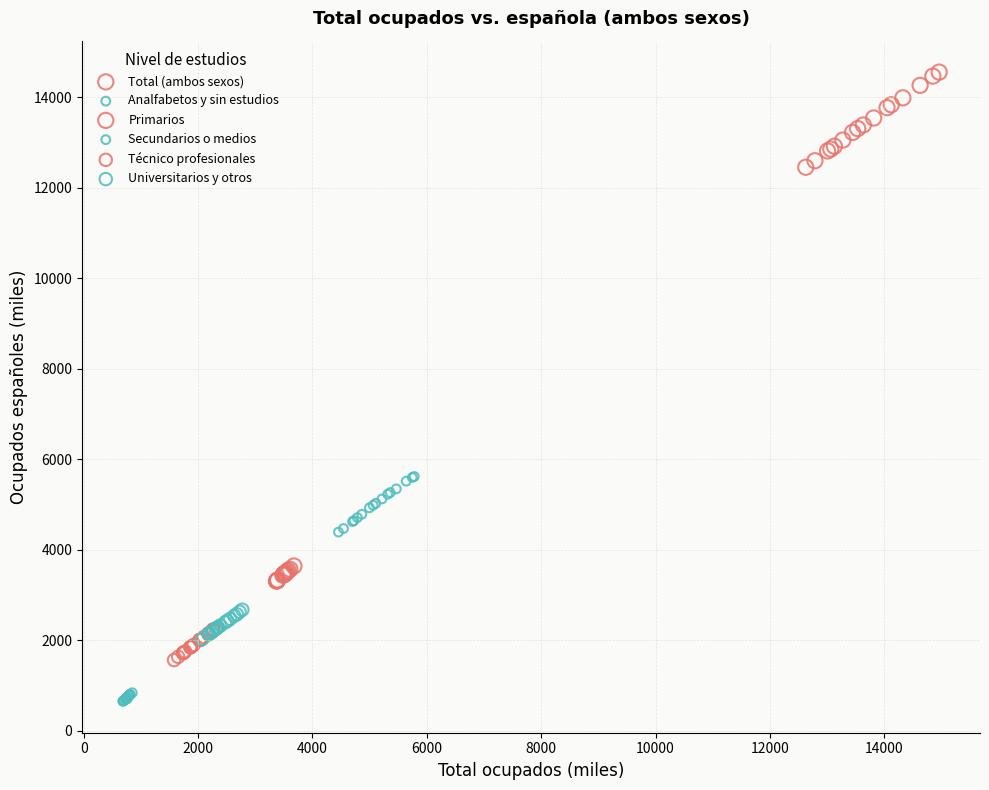

What are all the series names shown in the legend?

Total (ambos sexos), Analfabetos y sin estudios, Primarios, Secundarios o medios, Técnico profesionales, Universitarios y otros